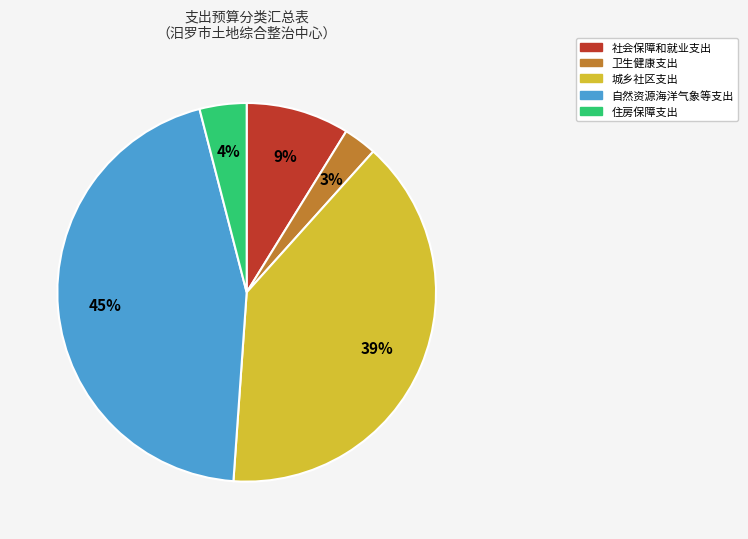

What percentage is the 卫生健康支出 slice, to the nearest percent?

3%